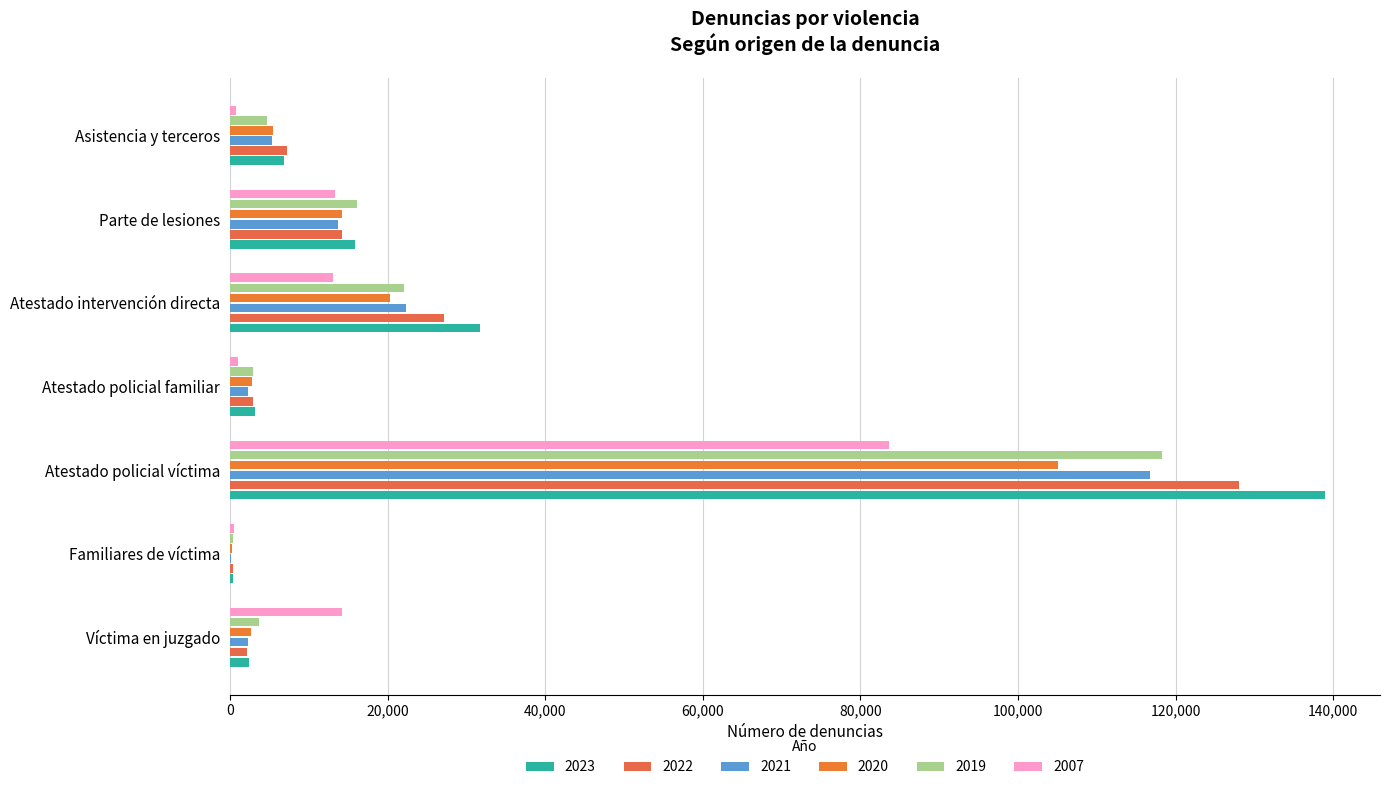

Which label corresponds to the largest value in the chart?

Atestado policial víctima